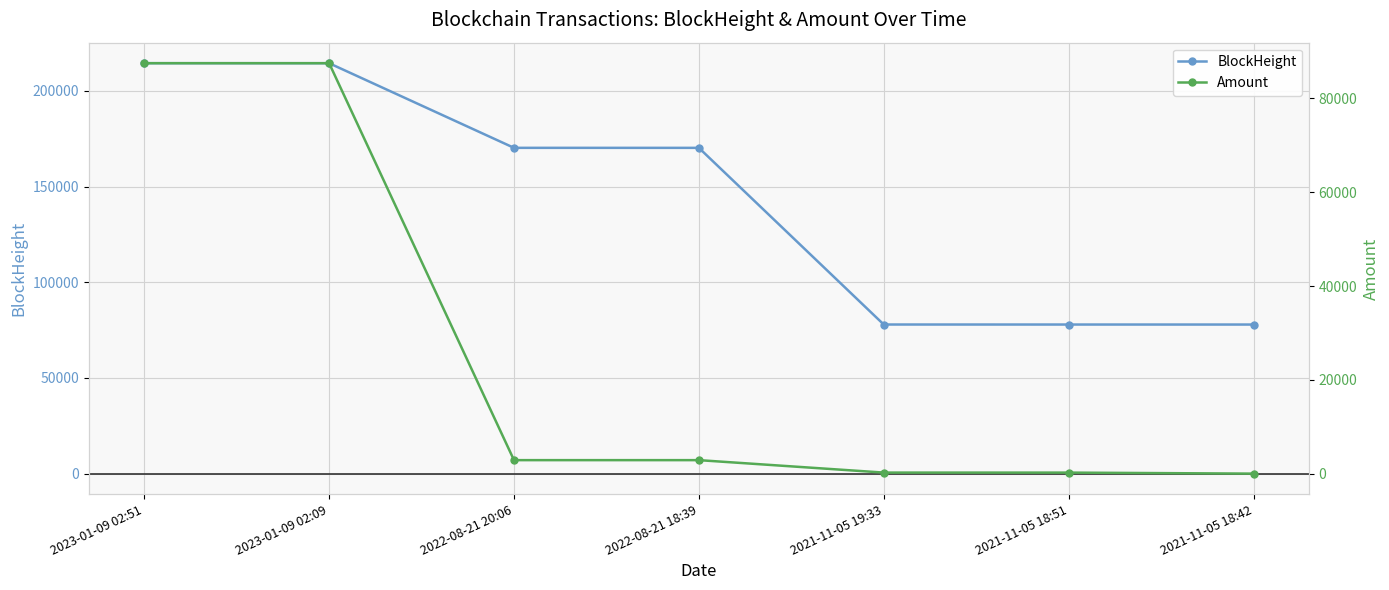

Is this an area chart (filled region under the line)?

No